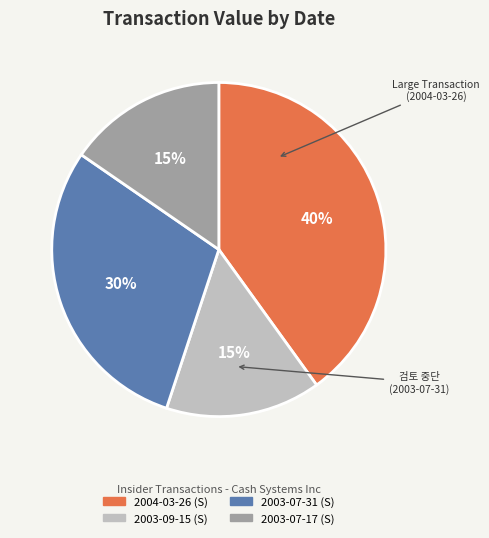

What is the largest slice in the pie chart?

2004-03-26